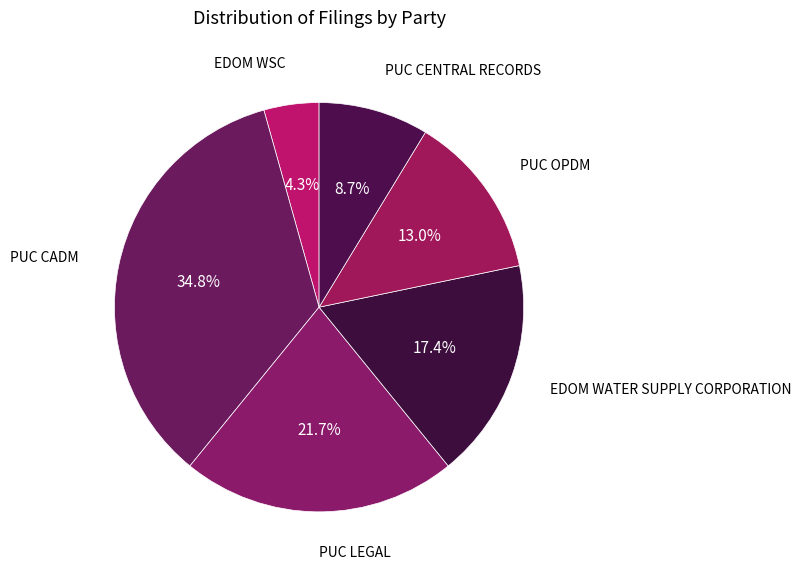

What is the ratio of the value at PUC OPDM to the value at PUC CENTRAL RECORDS?

1.5